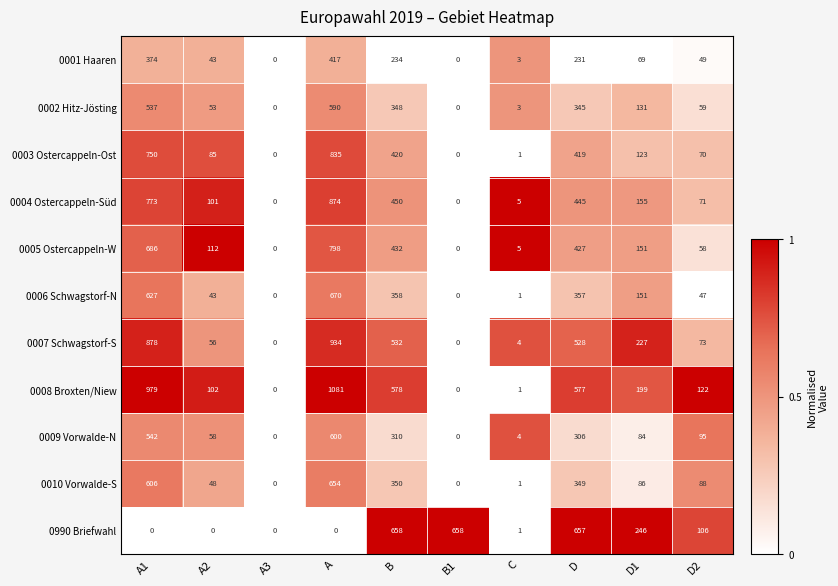

Which category has the highest value across all series?

A